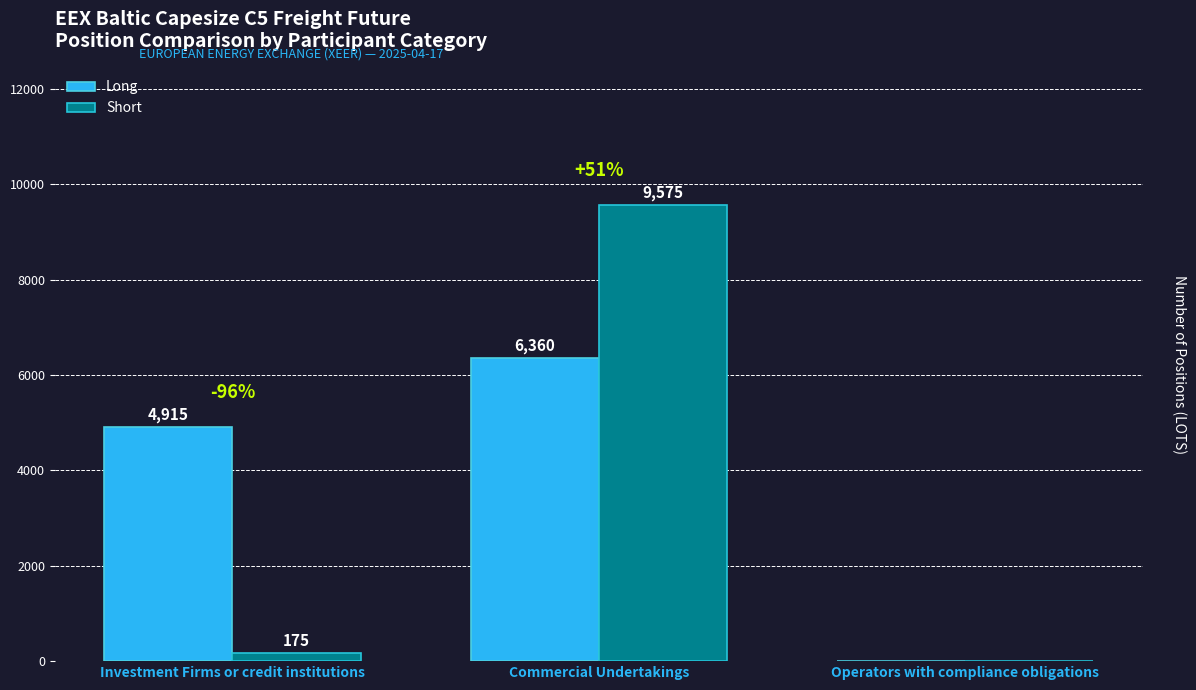

Read the Long value at Commercial Undertakings, to the nearest 50.

6350